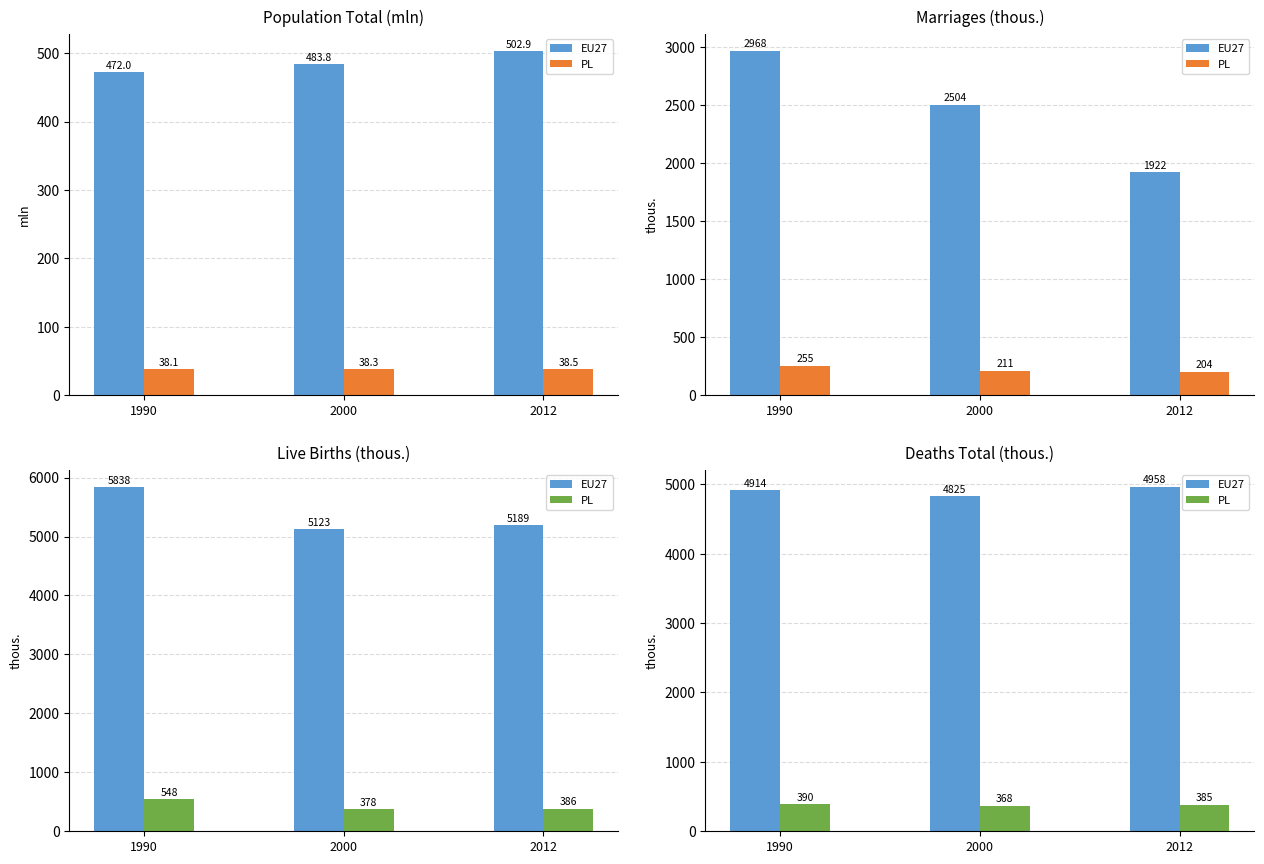

What is the difference between the PL values at 2012 and 1990?

5